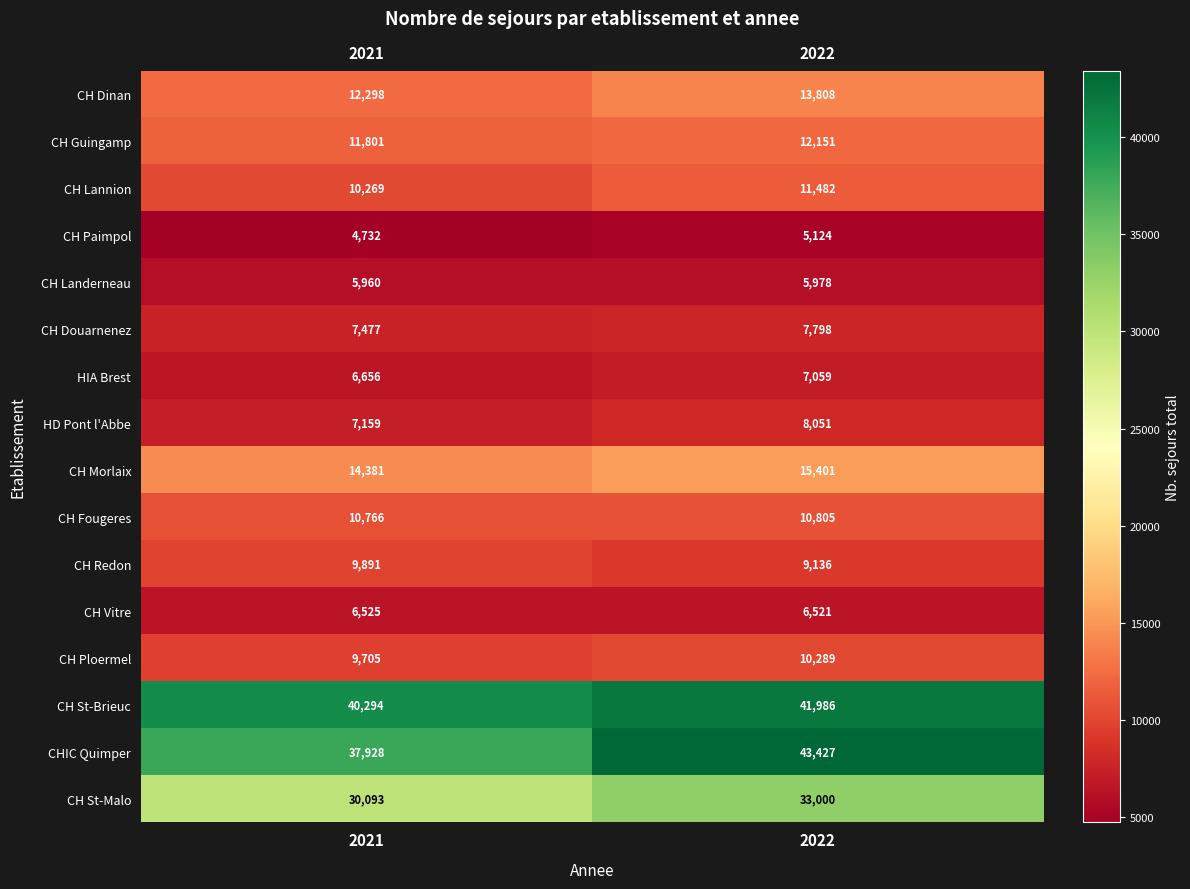

Read the CH Lannion value at 2021, to the nearest 50.

10250